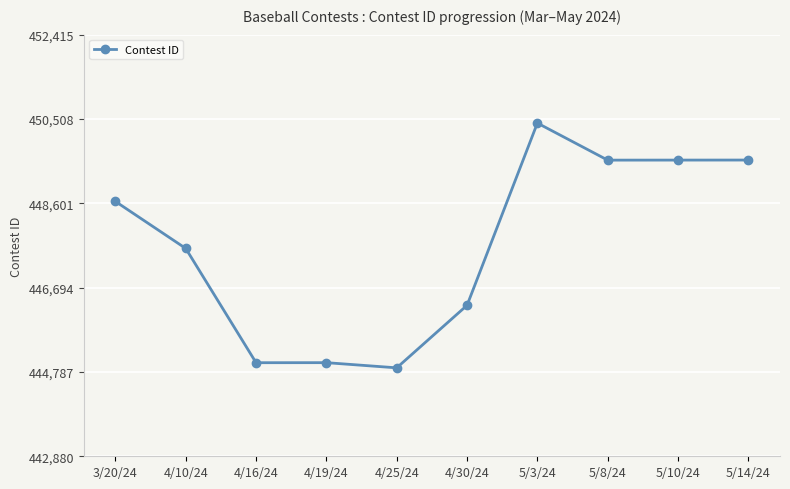

True or false: there are more than 0 points higher than both neighbors.

True